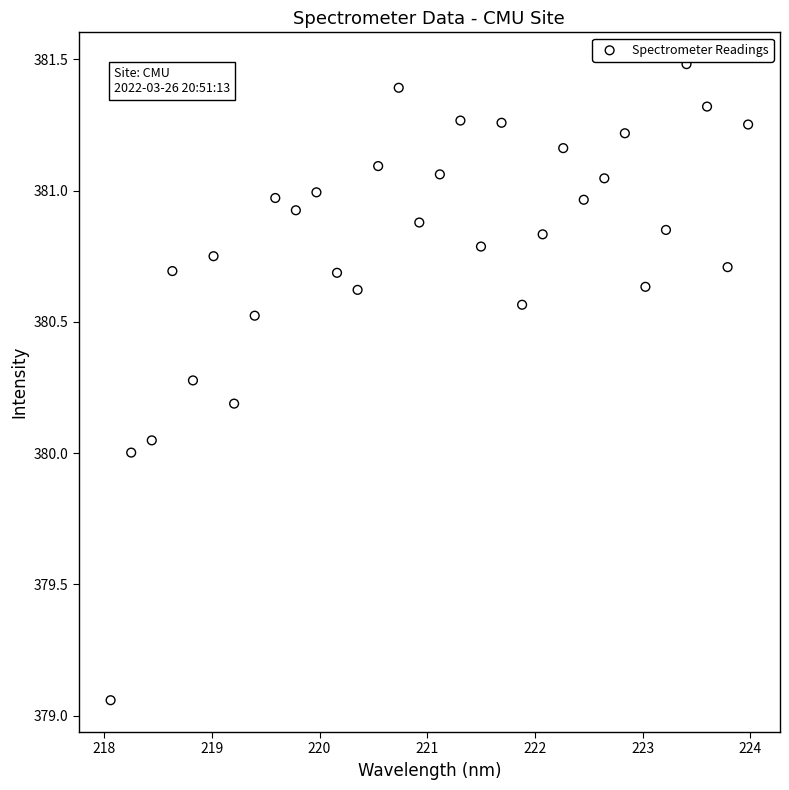

What is the range of X values (max minus min)?

5.9